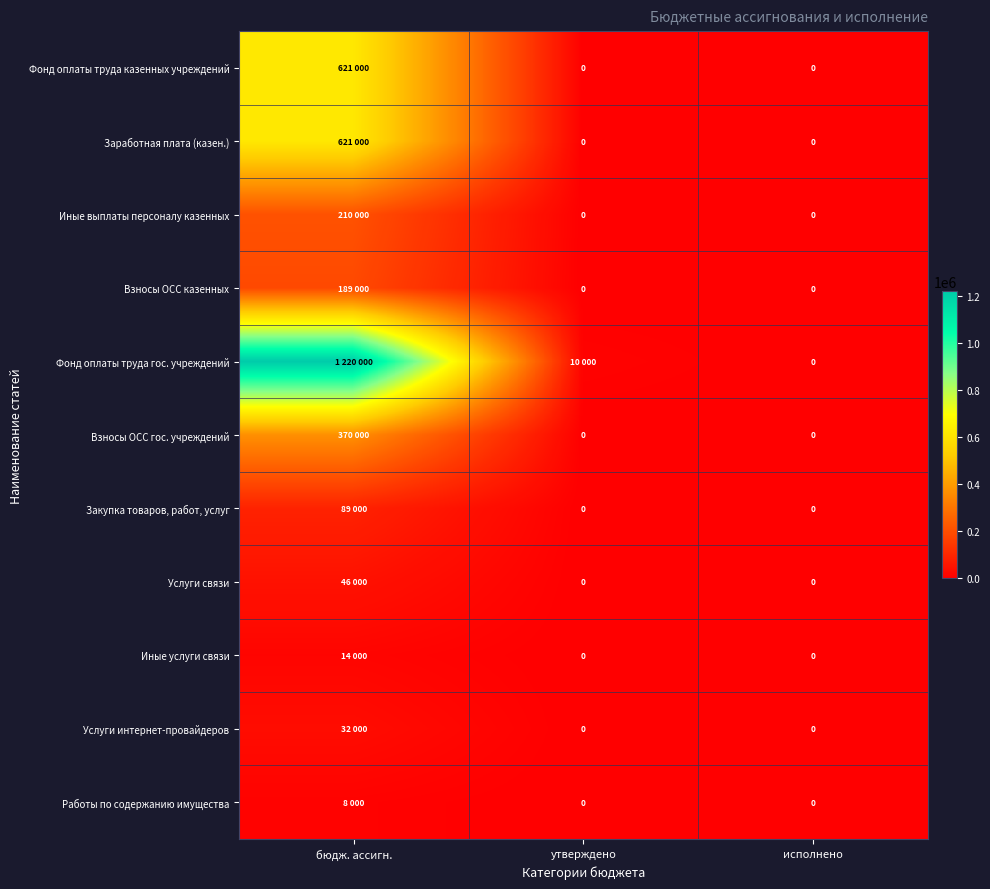

Which series changed the most between бюдж. ассигн. and исполнено?

Фонд оплаты труда гос. учреждений